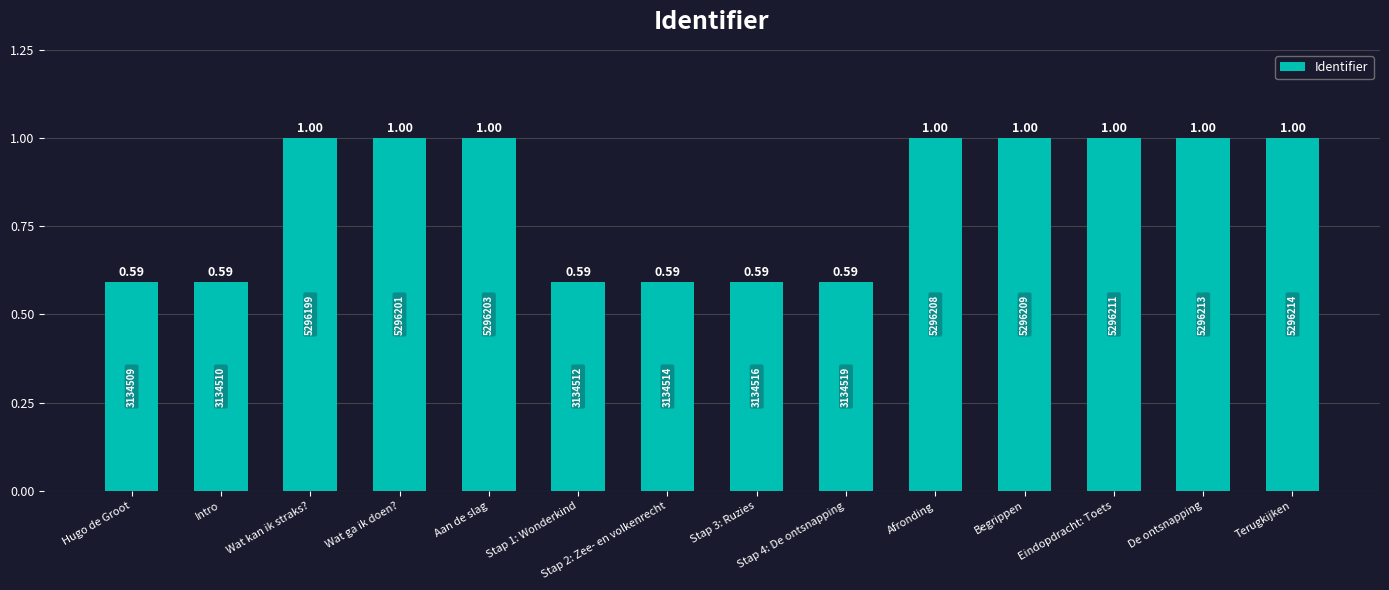

The value at Wat ga ik doen? is 1.0. True or false?

True